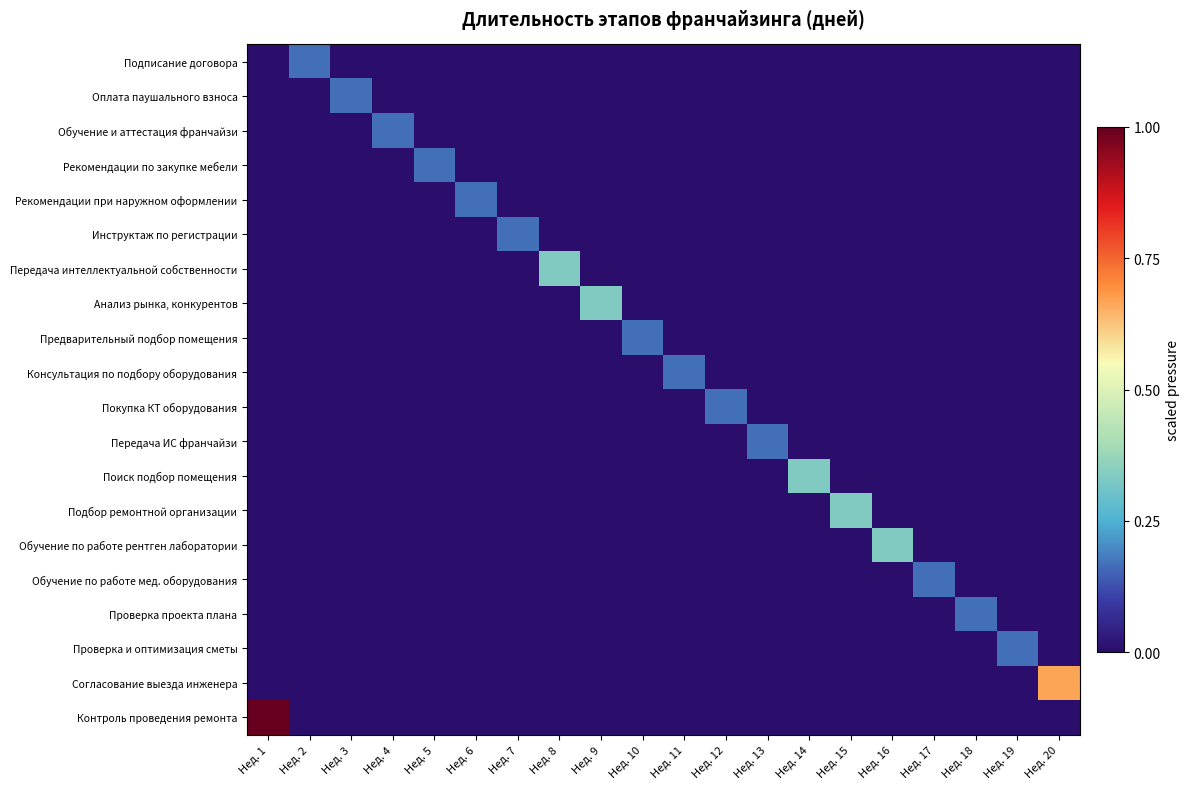

What is the total value across all series at Нед. 4?

0.2